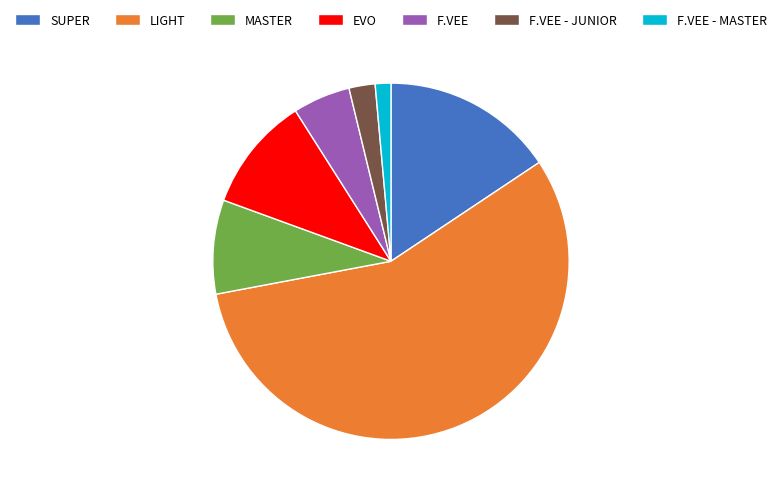

Is it true that F.VEE - MASTER is 1% of the pie?

True